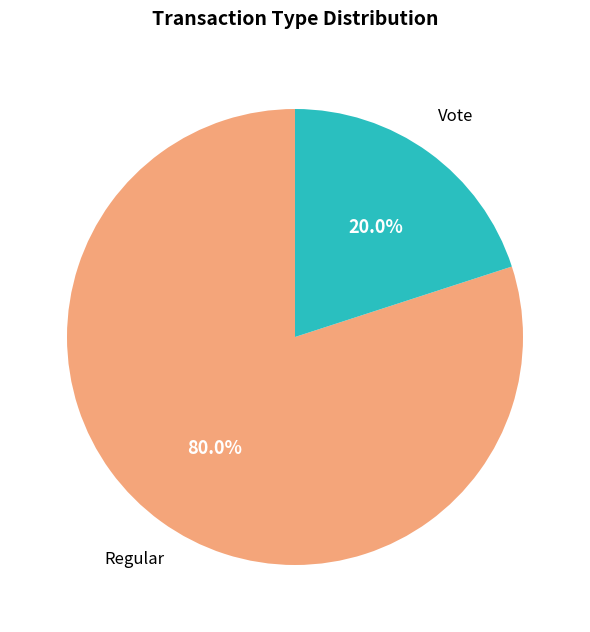

Which slice is the smallest?

Vote